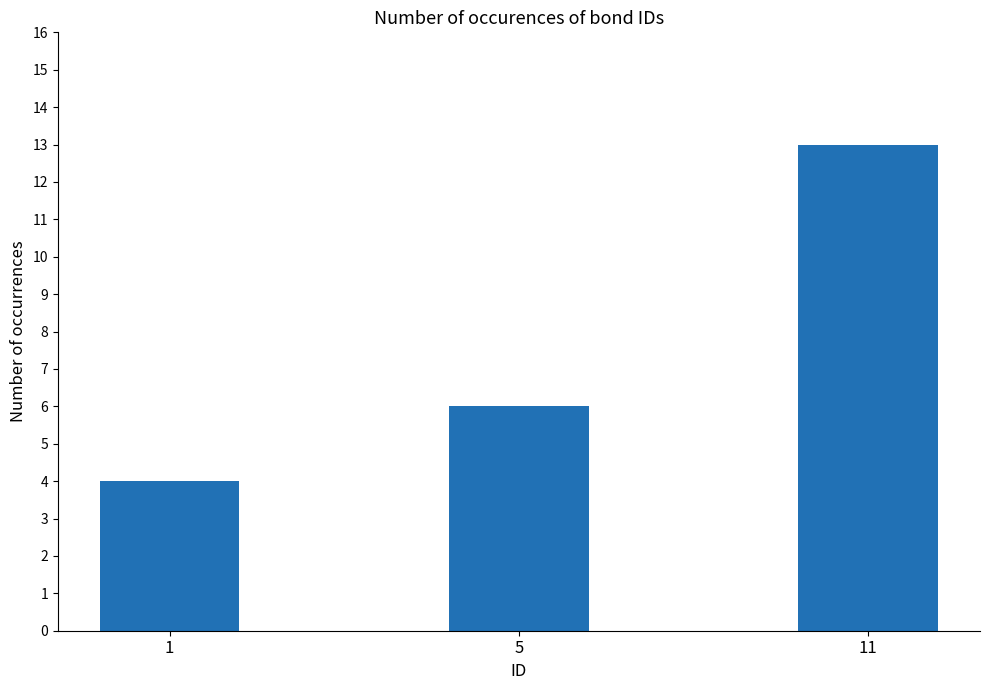

Are the bars horizontal?

No